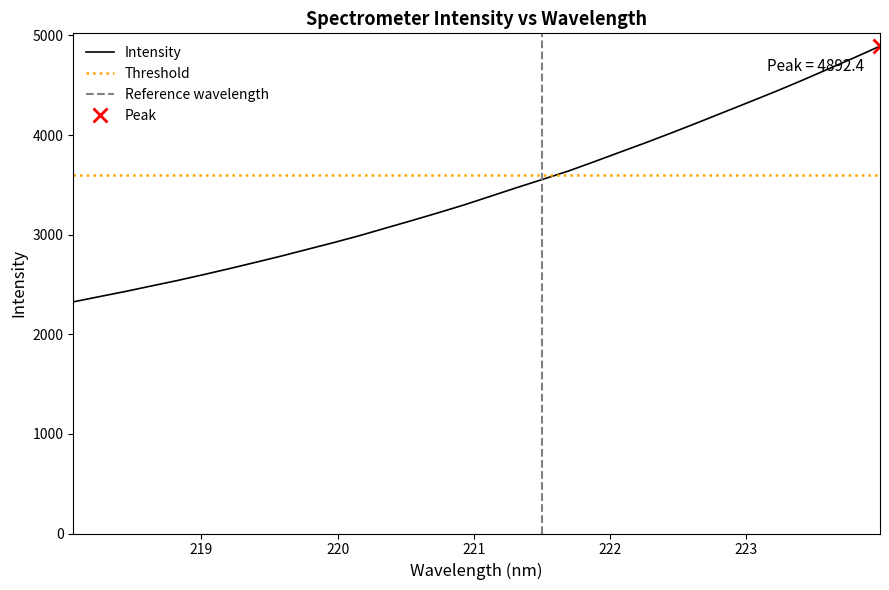

What is the difference between the second highest and second lowest values?

2397.4